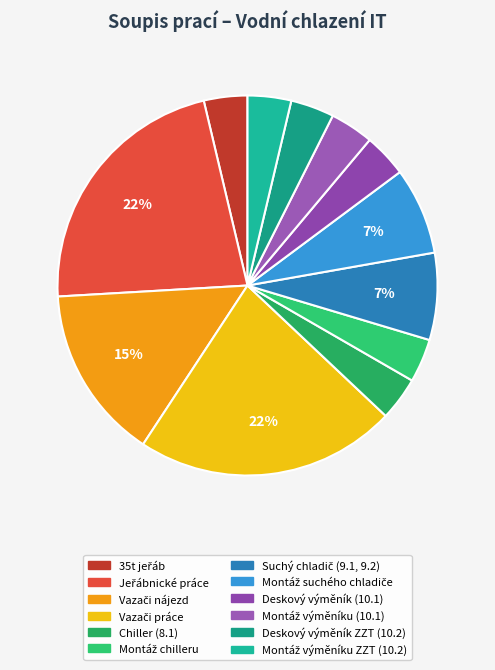

To the nearest percent, what is the difference between the largest and smallest slice percentages?

19%